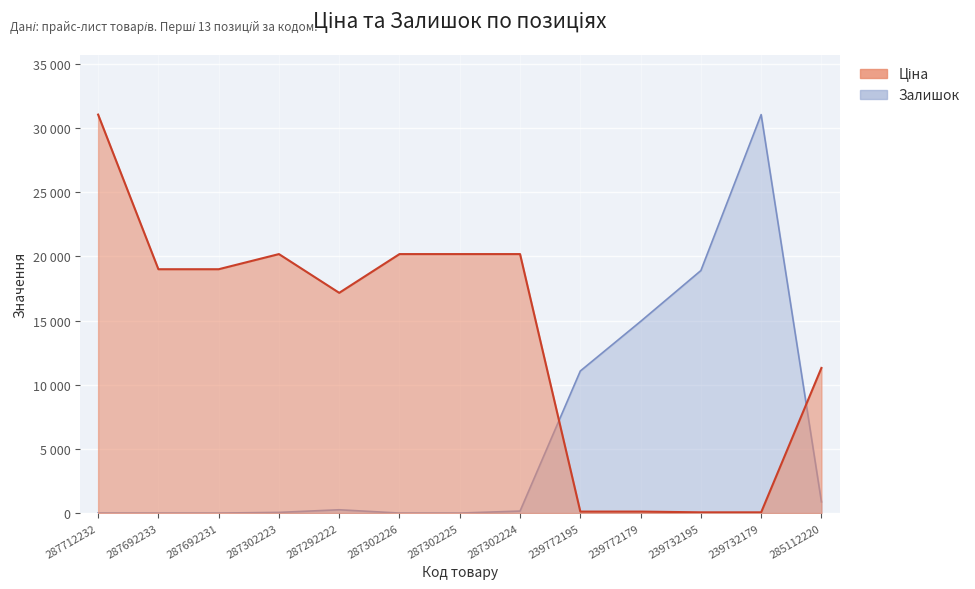

The value of Залишок at 239732195 is 18902.9. True or false?

True